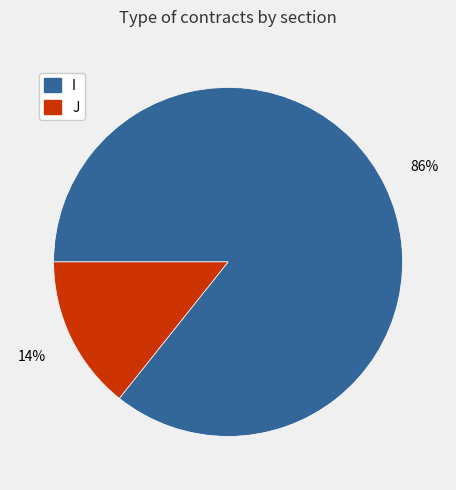

To the nearest percent, what percentage of the pie is I?

86%